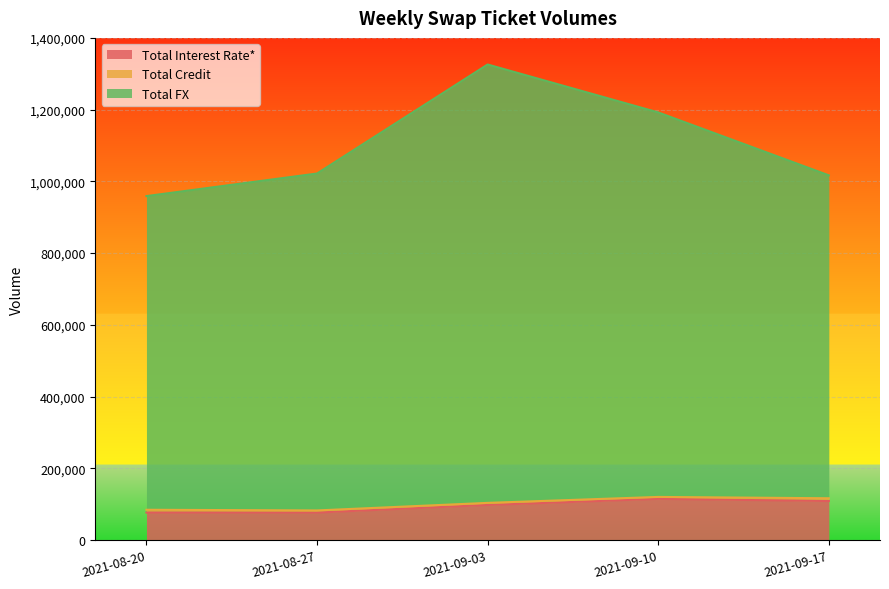

The value of Total Interest Rate* at 2021-08-20 is 76389. True or false?

True